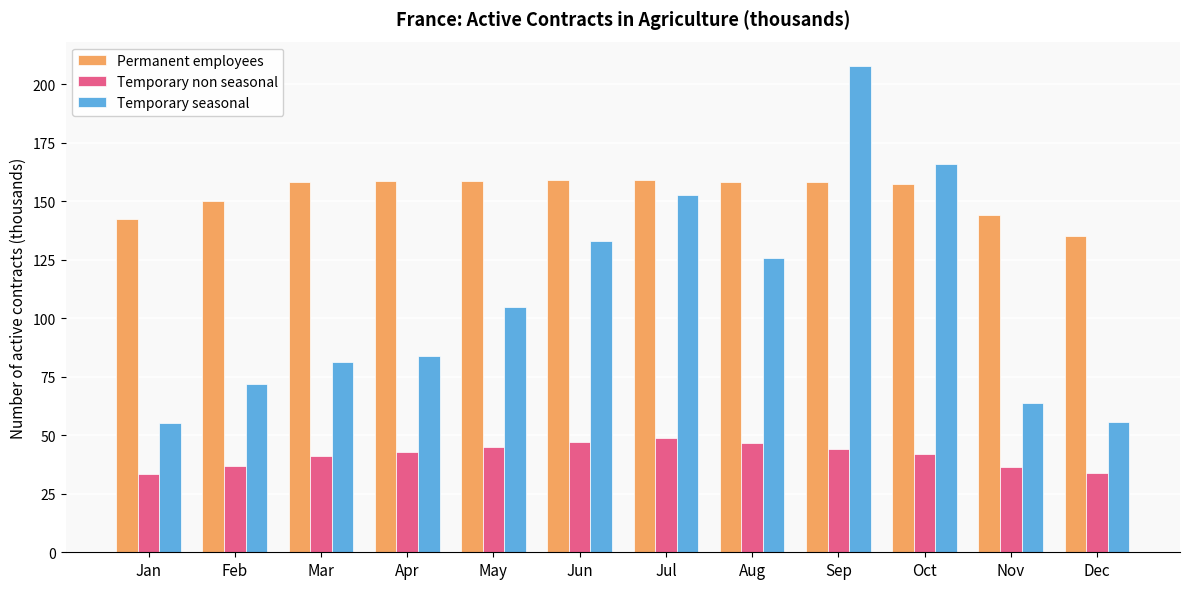

Between Apr and Dec, which series saw the biggest shift?

Temporary seasonal